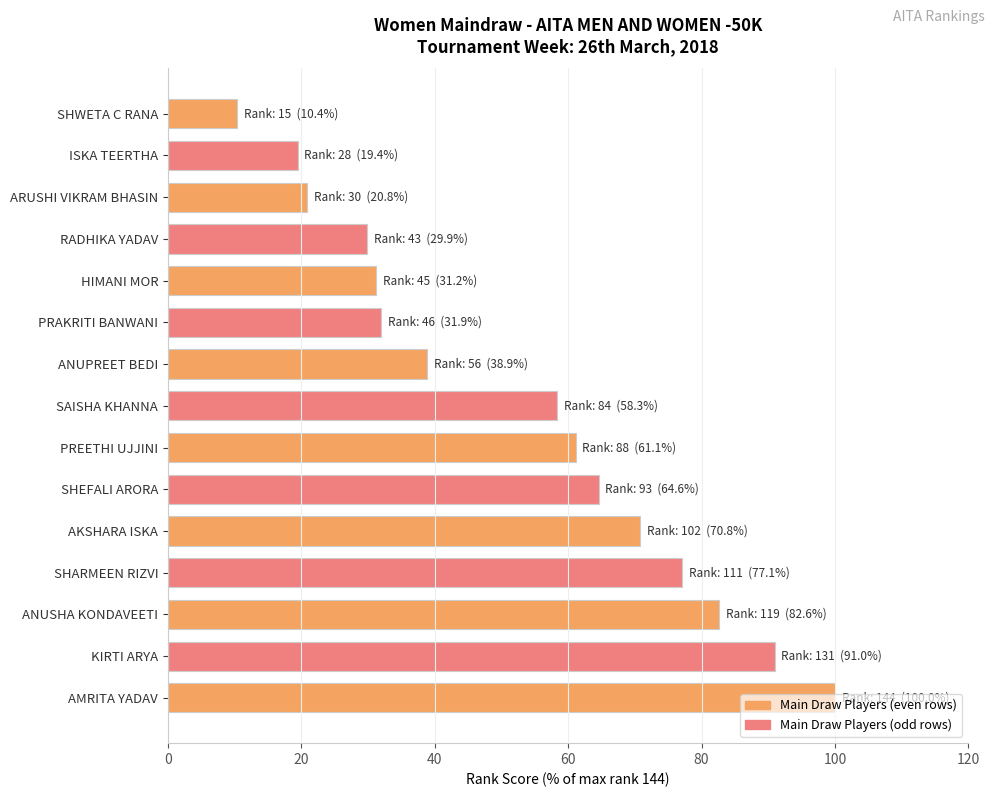

Where is the data nearest to the value 55?

SAISHA KHANNA